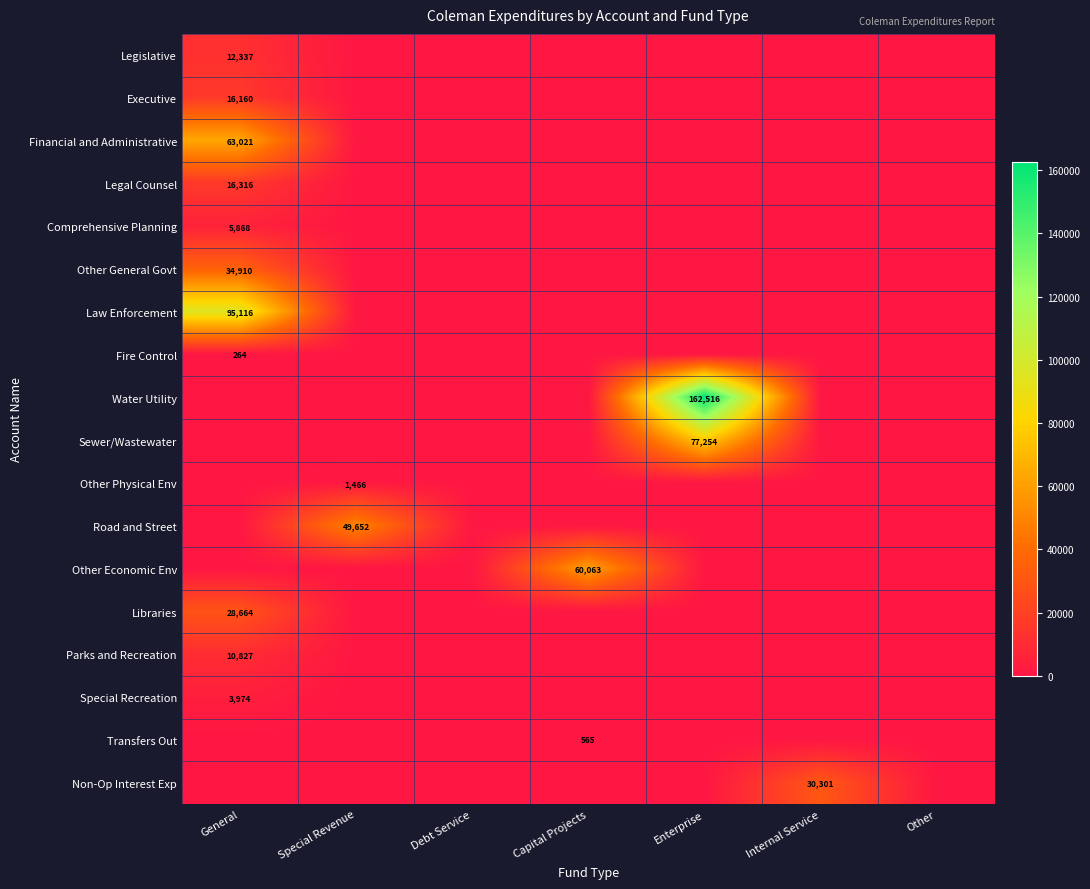

The Law Enforcement series shows 58422 at General. True or false?

False